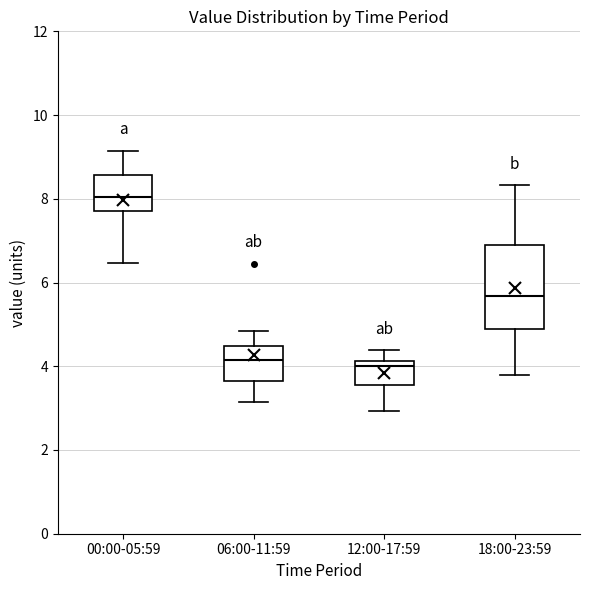

Reading left to right, transcribe this box plot: for each box, give where its median line is, the range the box spans, and where its two whiskers end, as read against the y-axis. The values are not printed on the chart, so give them approximately, as read against the axis.

00:00-05:59: median 8.0, box 7.8 to 8.6, whiskers 6.4 to 9.2
06:00-11:59: median 4.2, box 3.6 to 4.4, whiskers 3.2 to 4.8
12:00-17:59: median 4.0, box 3.6 to 4.2, whiskers 3.0 to 4.4
18:00-23:59: median 5.6, box 4.8 to 6.8, whiskers 3.8 to 8.4